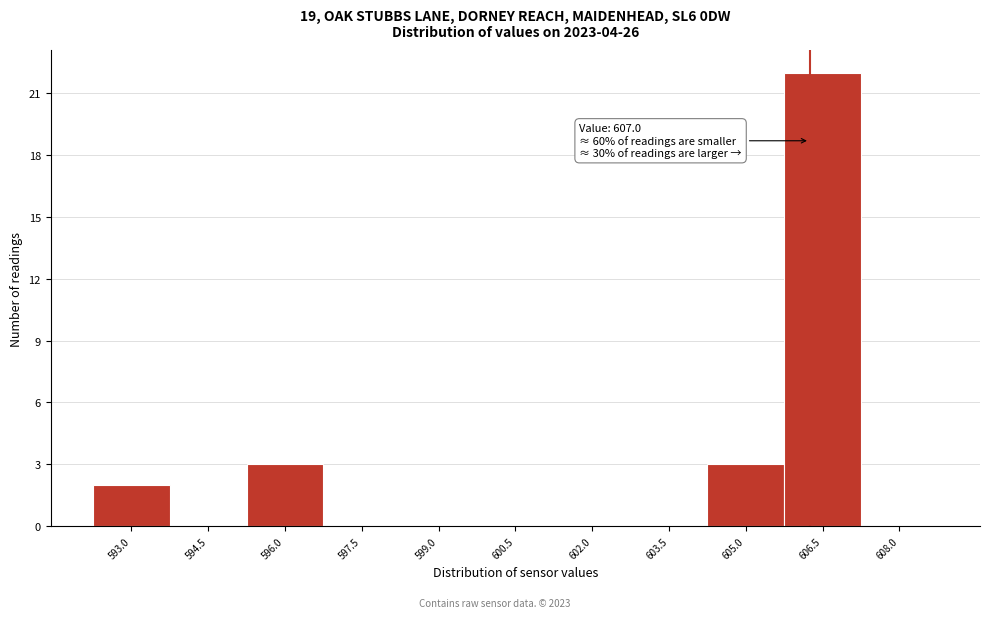

Reading right to left, list all the values displayed in this chart.

608.0=0	606.5=22	605.0=3	603.5=0	602.0=0	600.5=0	599.0=0	597.5=0	596.0=3	594.5=0	593.0=2